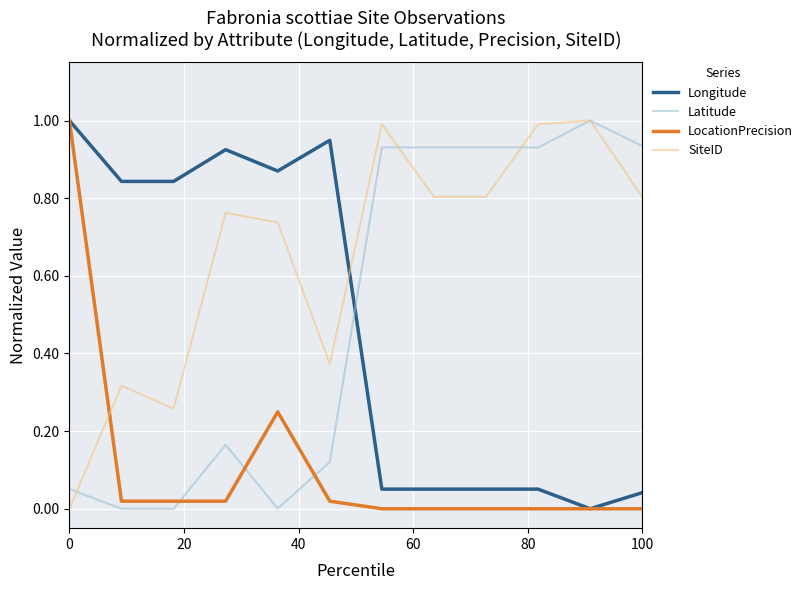

True or false: Longitude and Latitude cross at least once.

True